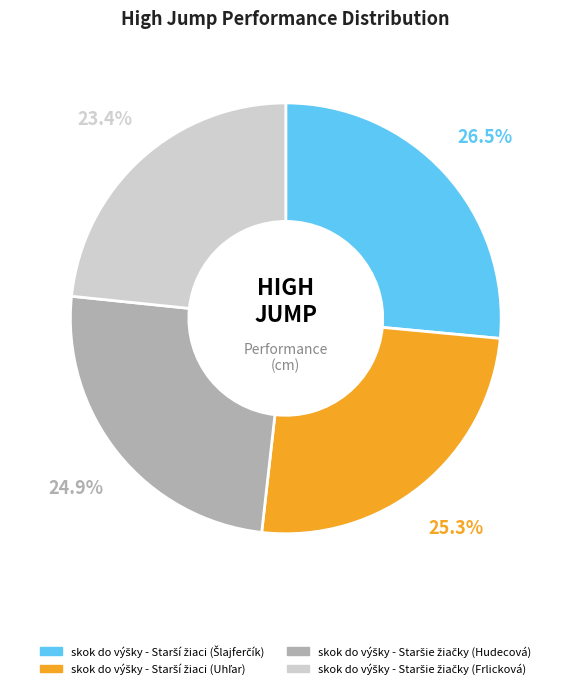

Which category has the biggest portion of the pie?

skok do výšky - Starší žiaci (Šlajferčík)